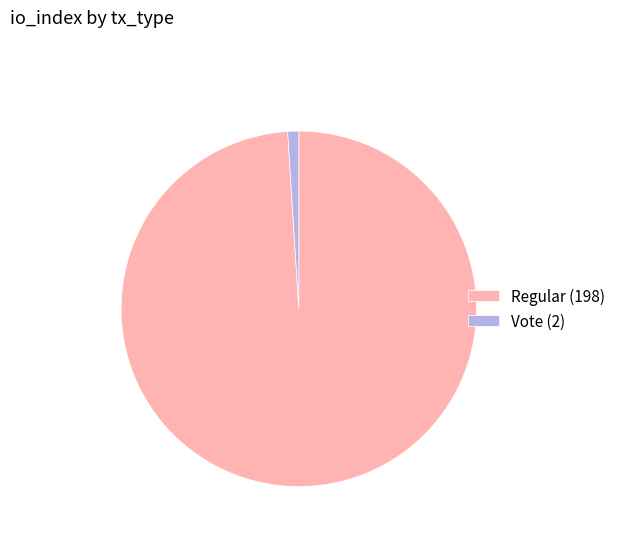

The Vote (2) slice represents 1% of the pie. True or false?

True